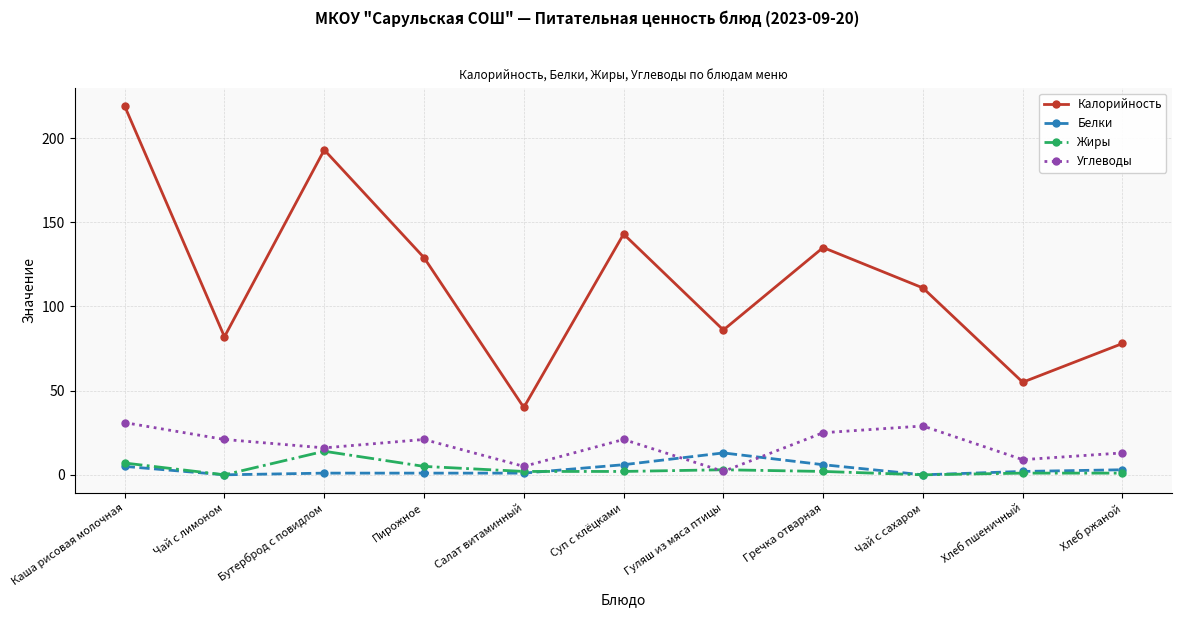

At how many categories does at least one series exceed 148?

2